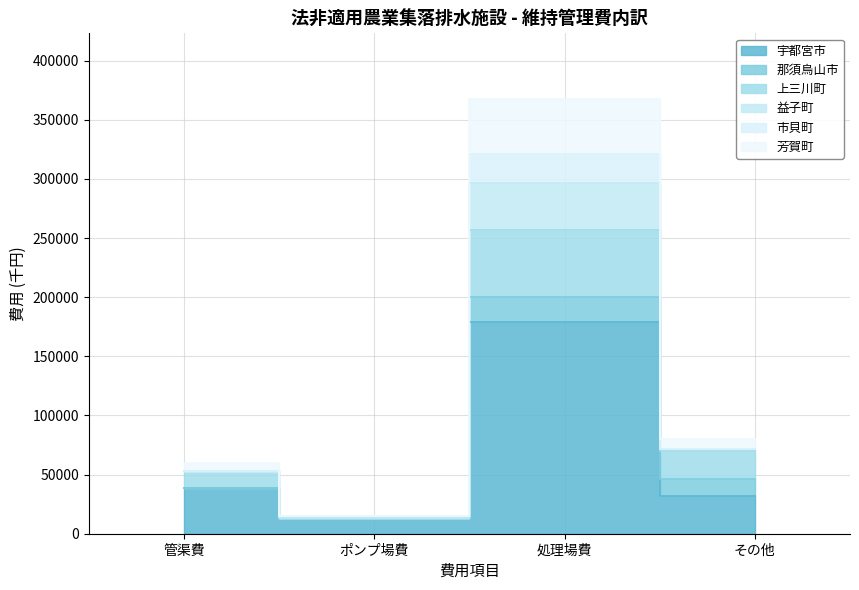

Which series has the widest spread of values?

芳賀町